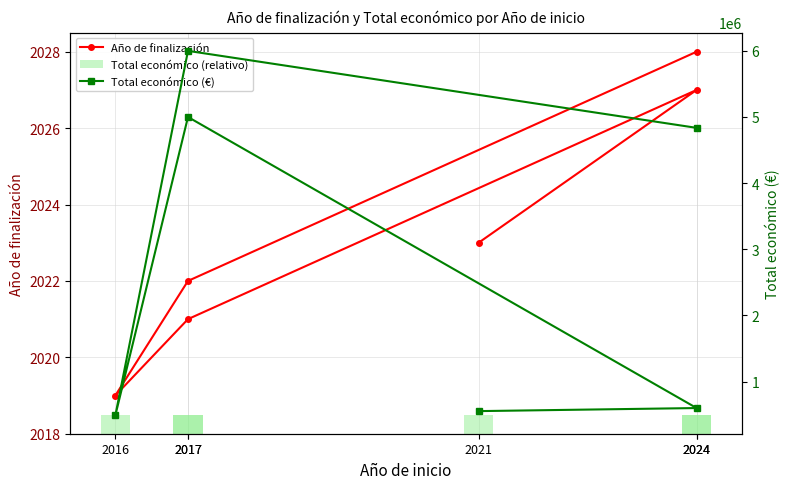

Are the bars horizontal?

No